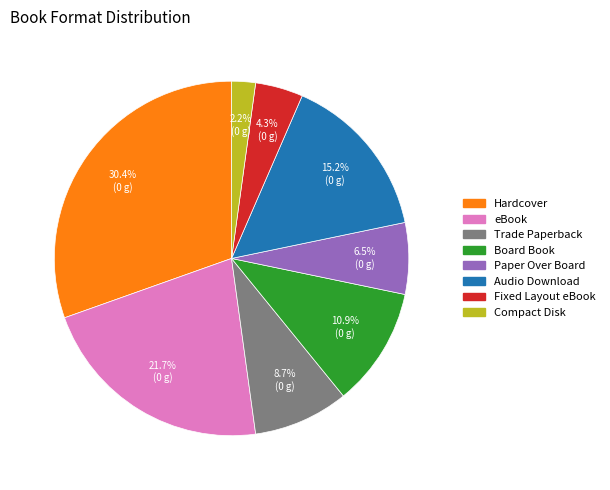

Combined, do Board Book and Hardcover account for over 50%?

No